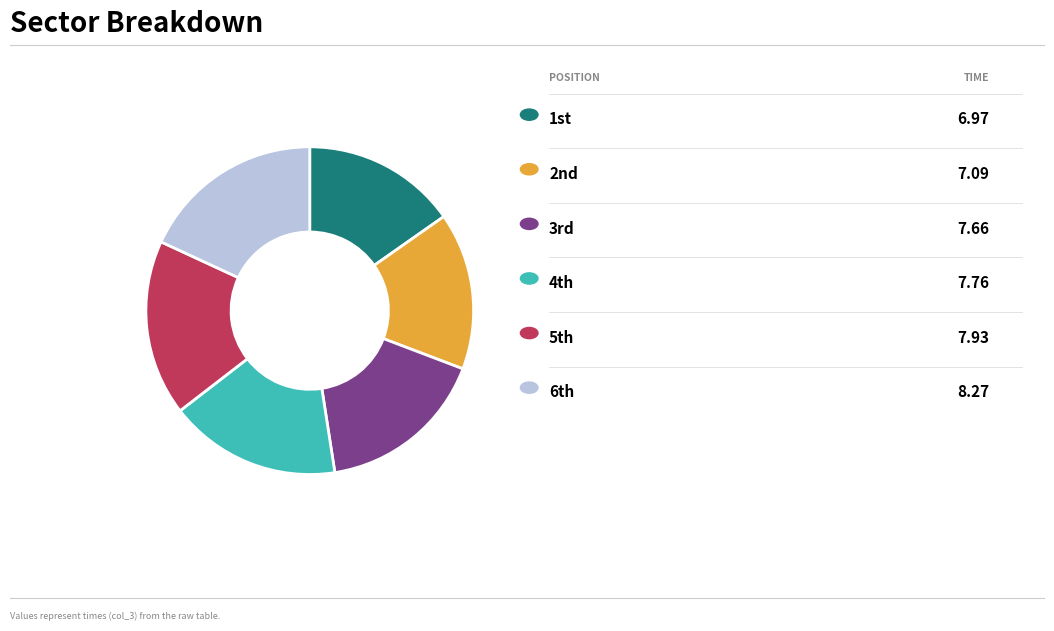

How many slices are in this pie chart?

6